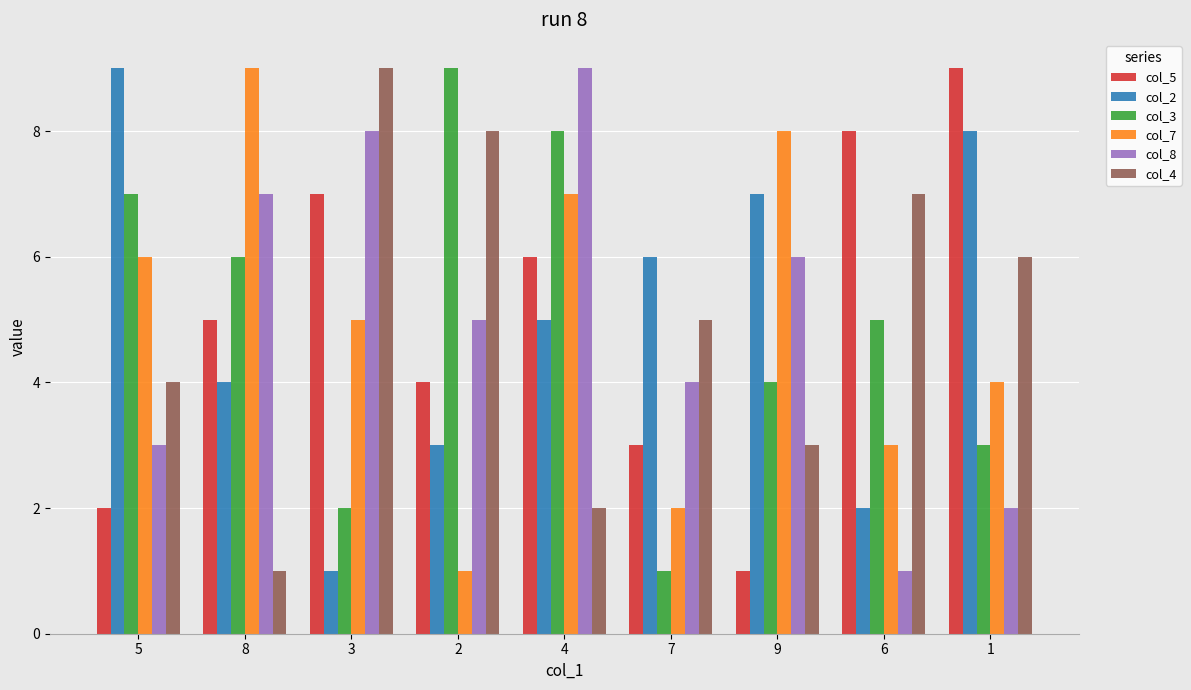

Is the value of col_2 at 1 greater than the value of col_4 at 3?

No